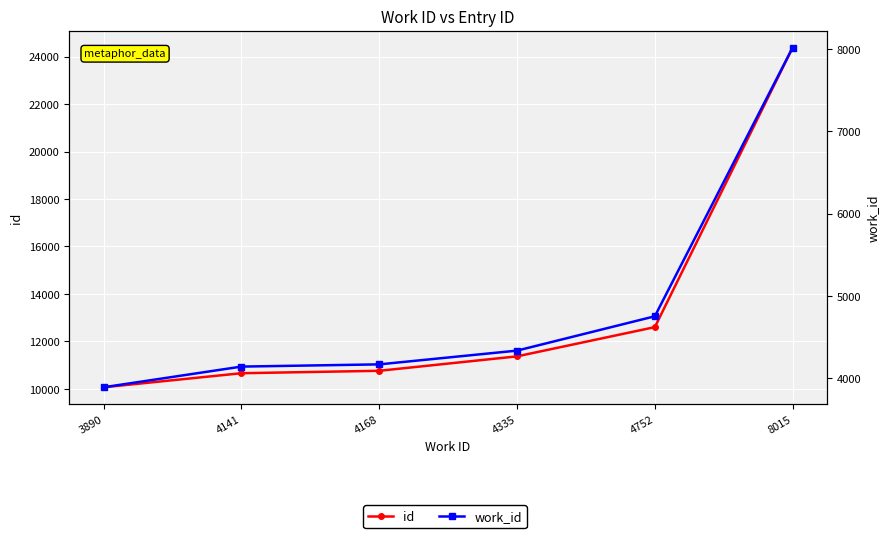

What is the spread (max minus min) of values at 3890?

6176